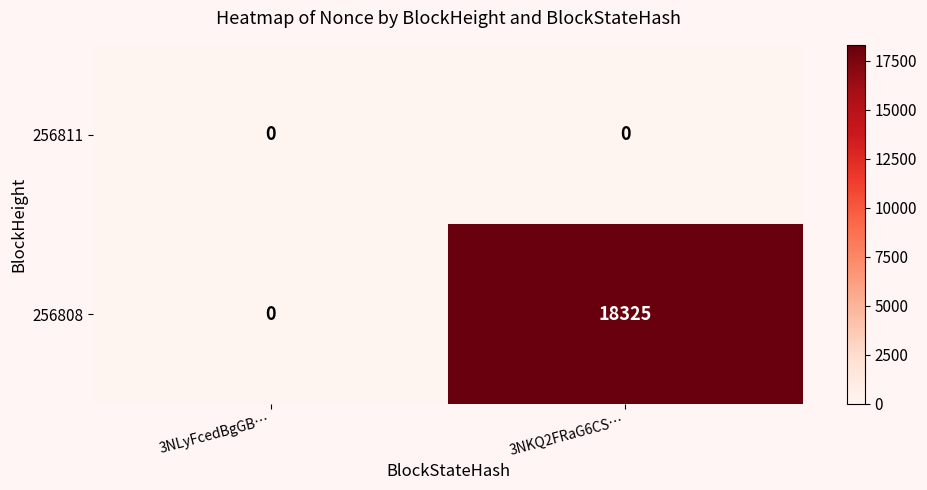

What is the greatest value displayed?

18325